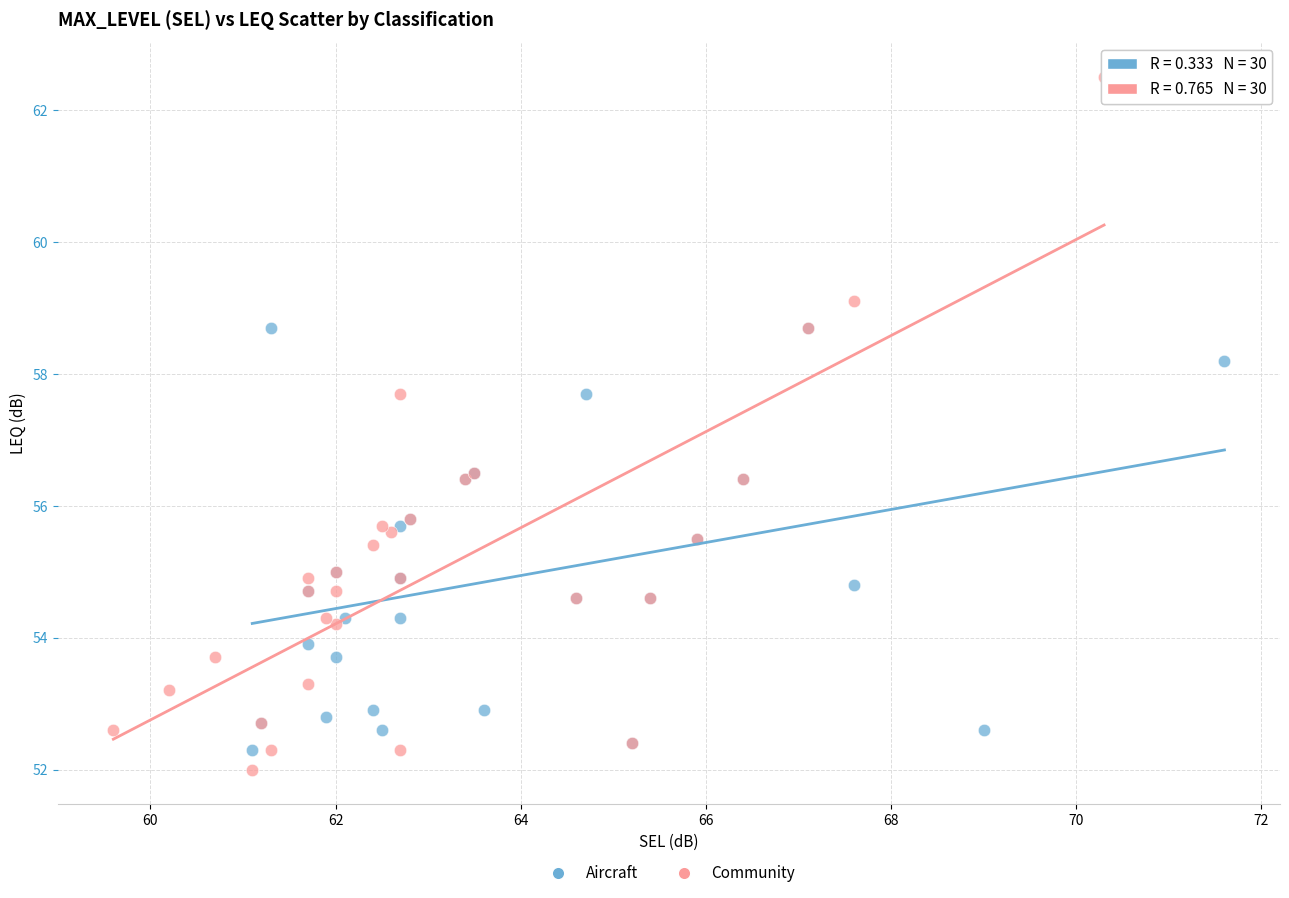

Which series has the largest Y range (max minus min)?

Community